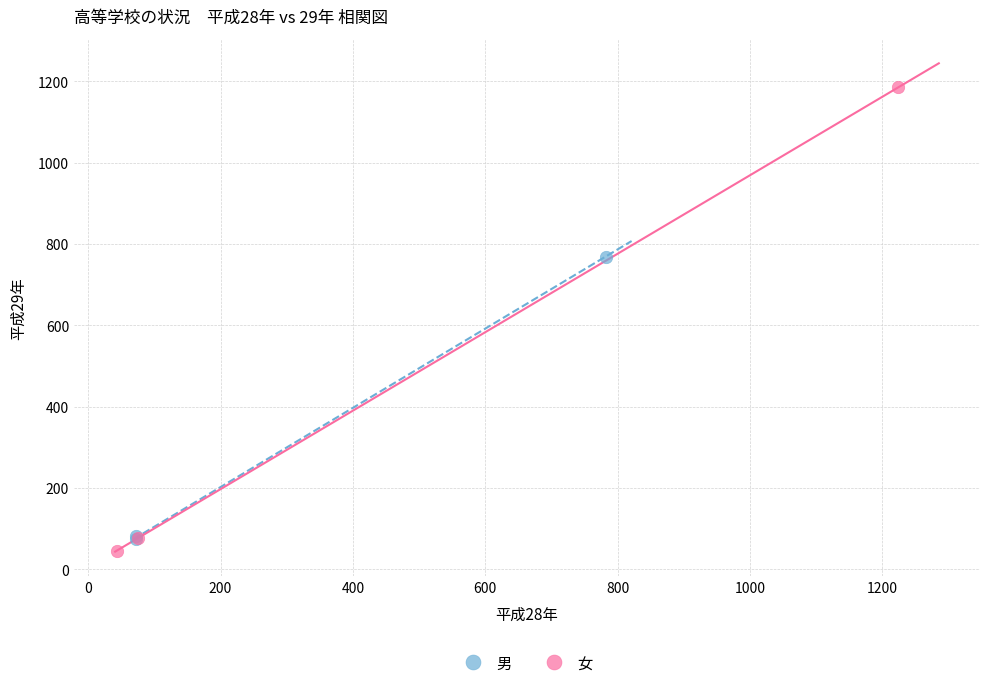

What are all the series names shown in the legend?

男, 女